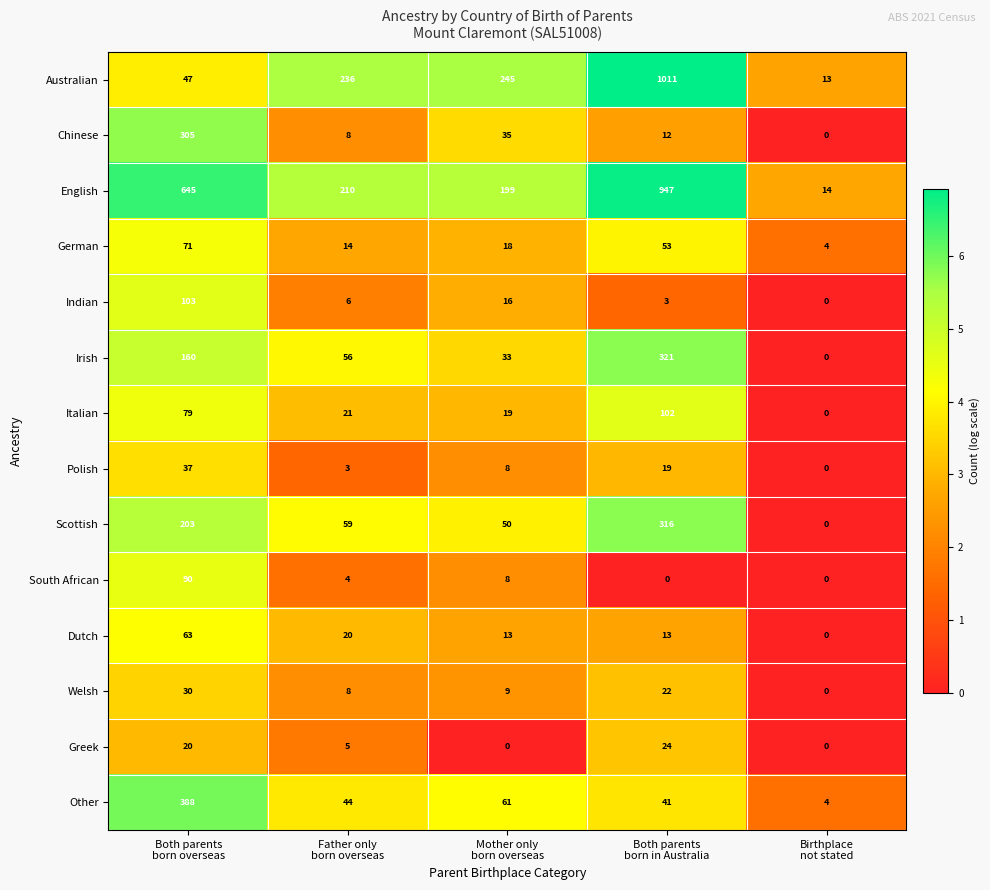

What is the difference between the maximum and minimum values in the English series?

933